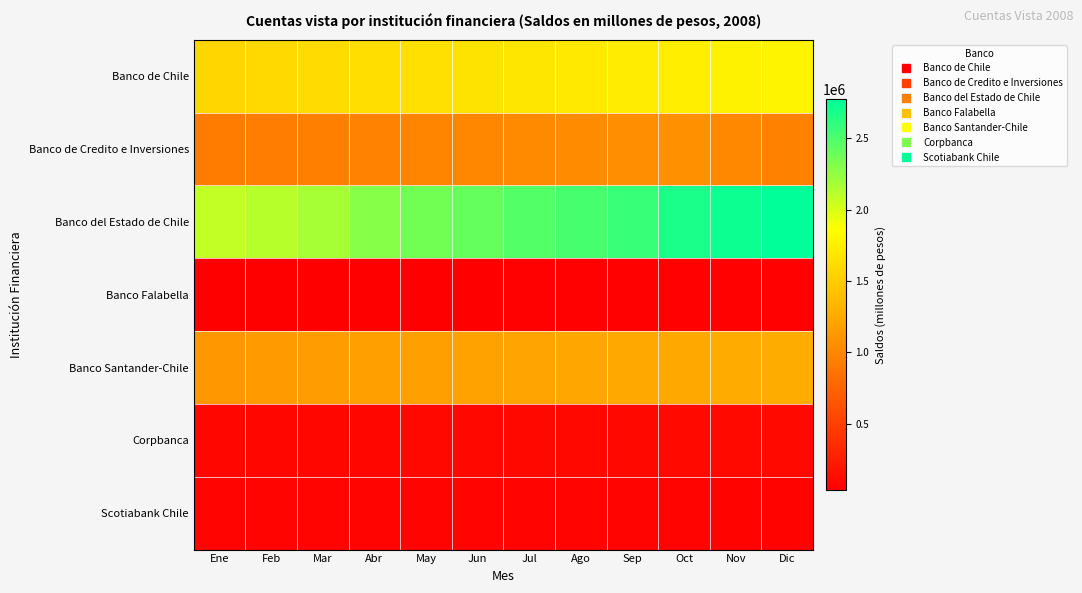

What is the smallest value displayed?

31559